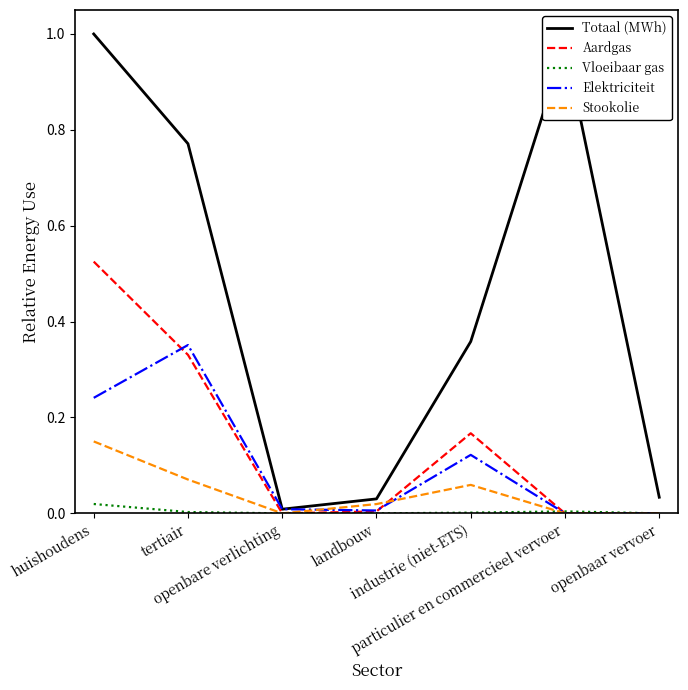

Rank the series by their maximum value, from lowest to highest.

Vloeibaar gas, Stookolie, Elektriciteit, Aardgas, Totaal (MWh)